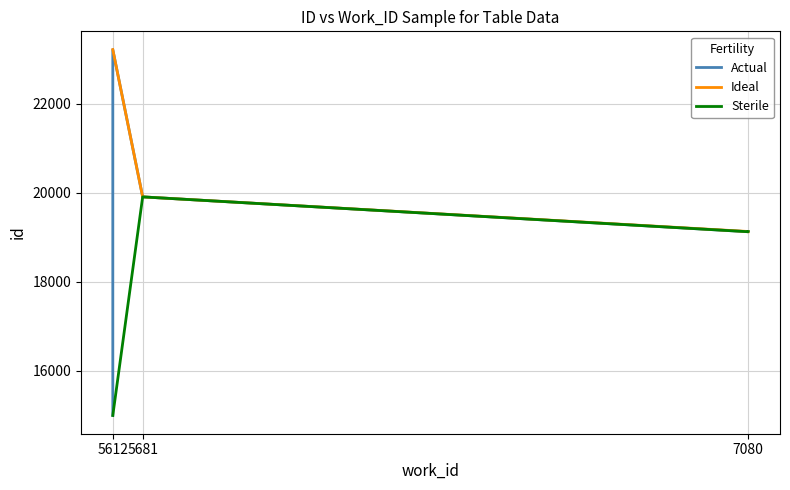

Reading left to right, transcribe all the data shown in this chart.

14993	19126	19128	19131	19910	23223